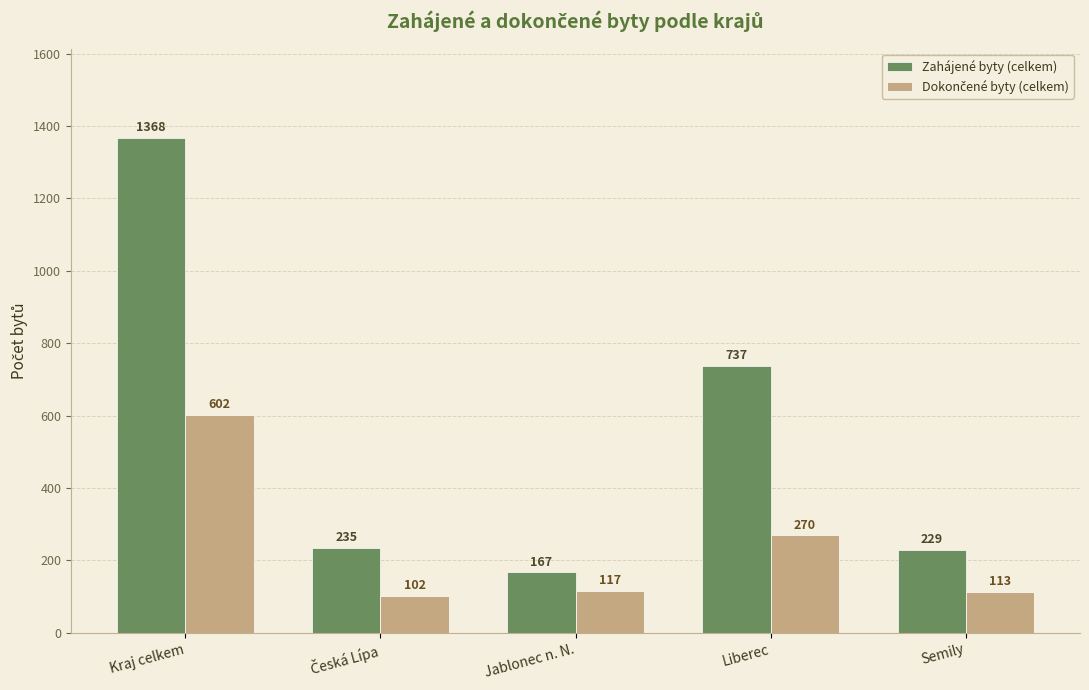

At which label does Zahájené byty (celkem) reach its minimum?

Jablonec n. N.